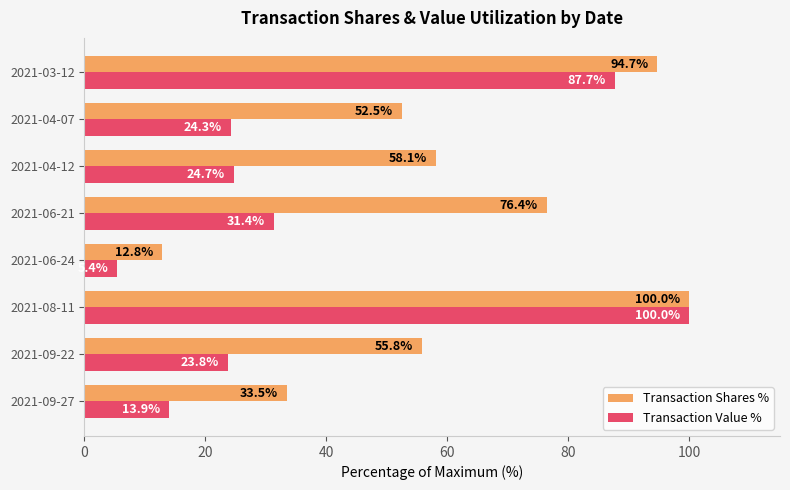

Rank the categories by Transaction Value % value from highest to lowest.

2021-08-11, 2021-03-12, 2021-06-21, 2021-04-12, 2021-04-07, 2021-09-22, 2021-09-27, 2021-06-24